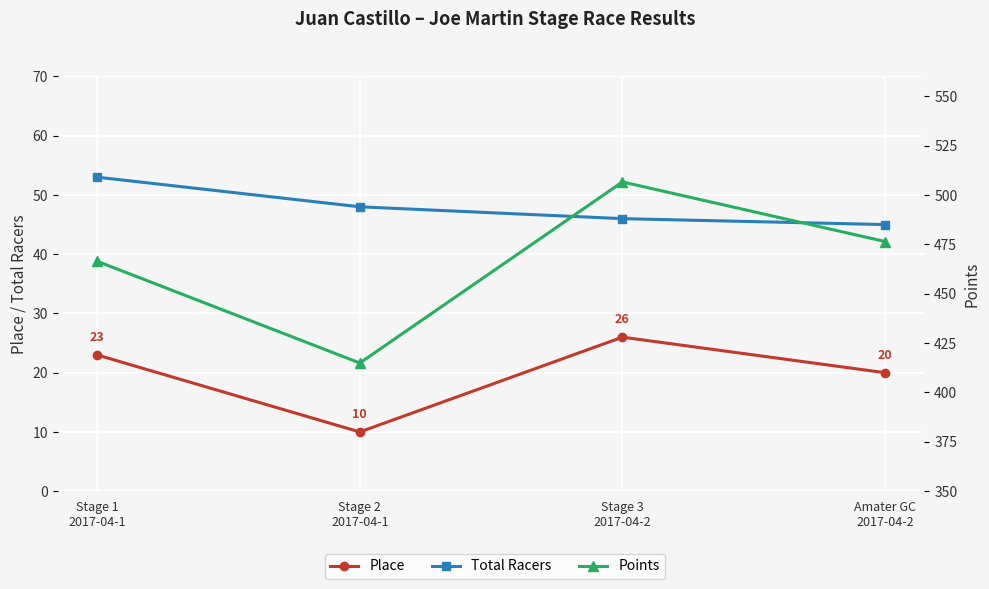

How many categories are shown in the chart?

4